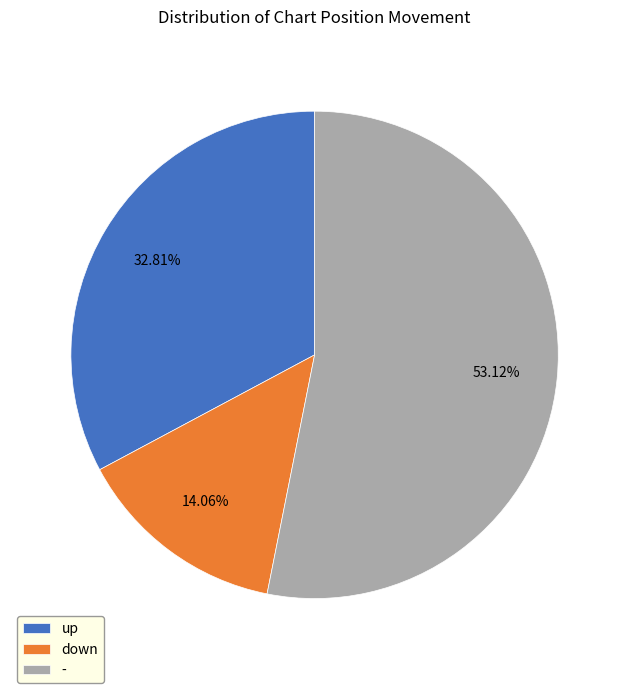

Is the sum of up and - greater than half?

Yes